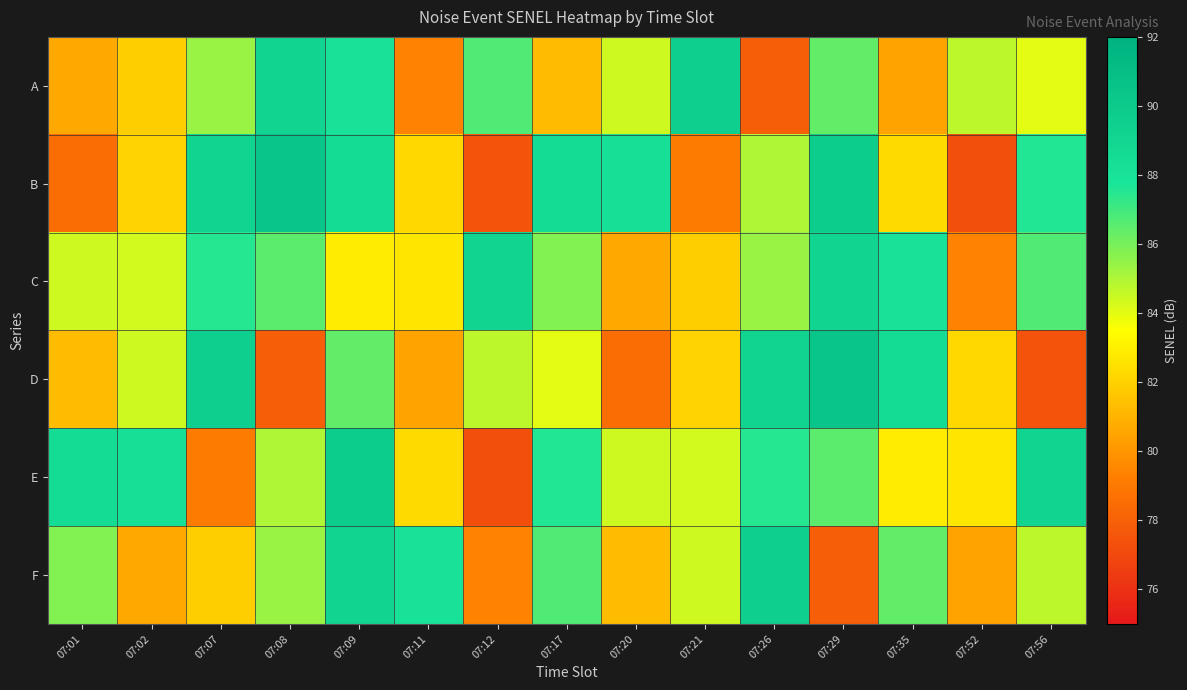

At how many categories does at least one series exceed 89?

8